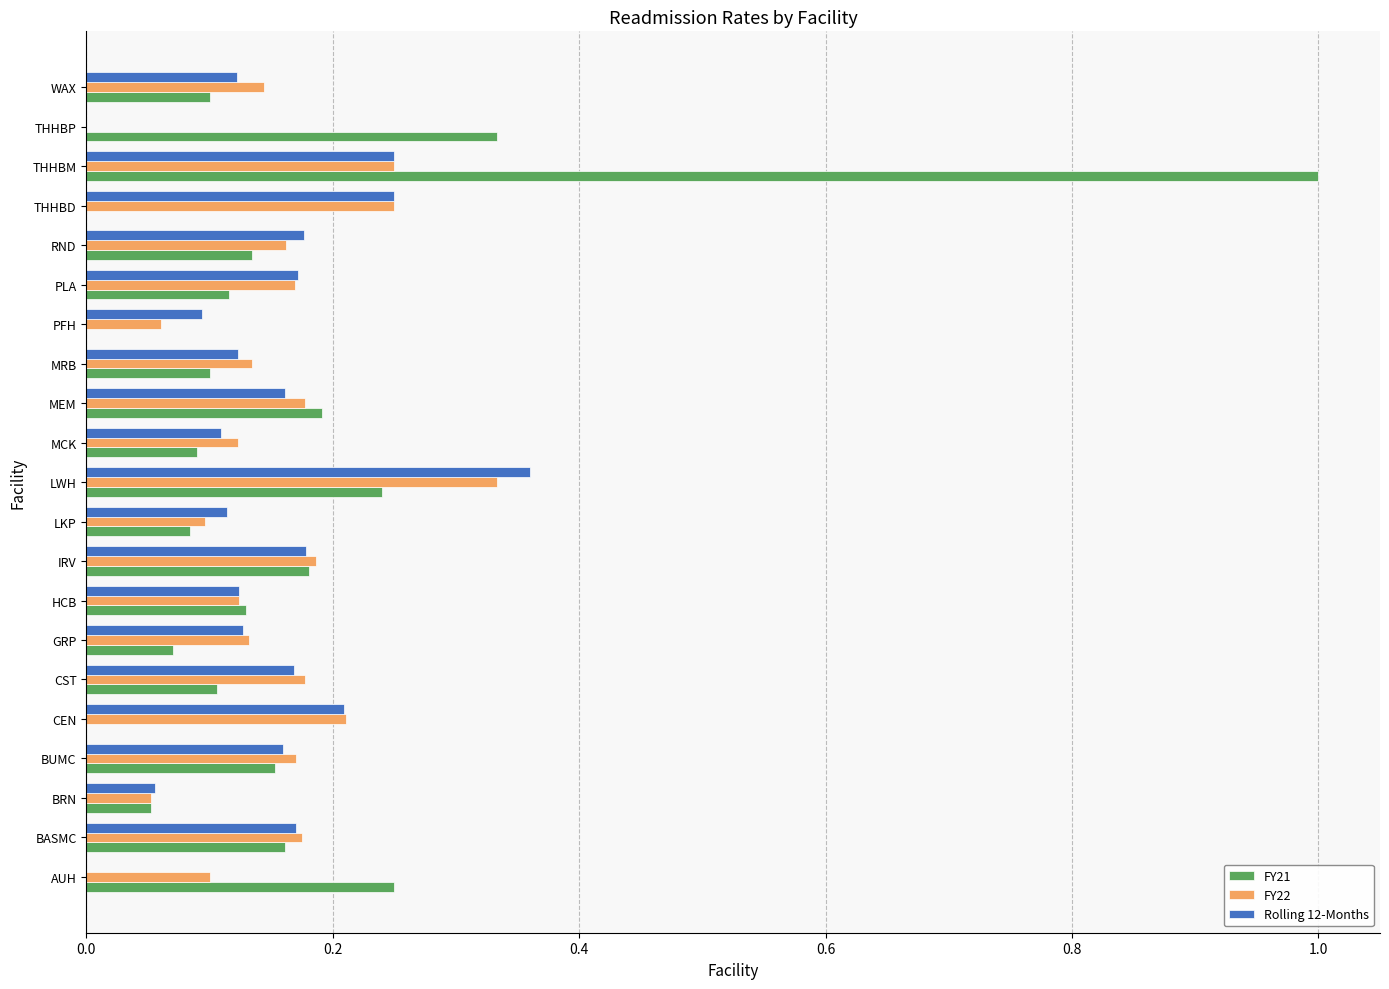

Between BASMC and THHBM, which series saw the biggest shift?

FY21